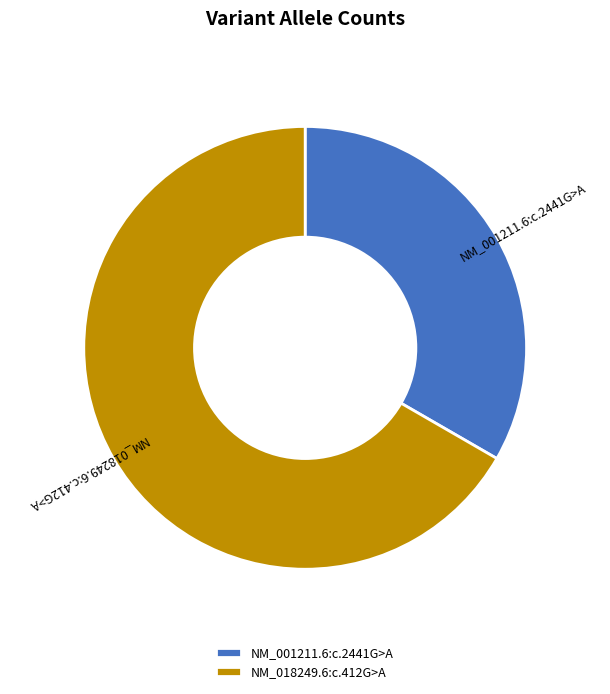

Which slice is the smallest?

NM_001211.6:c.2441G>A